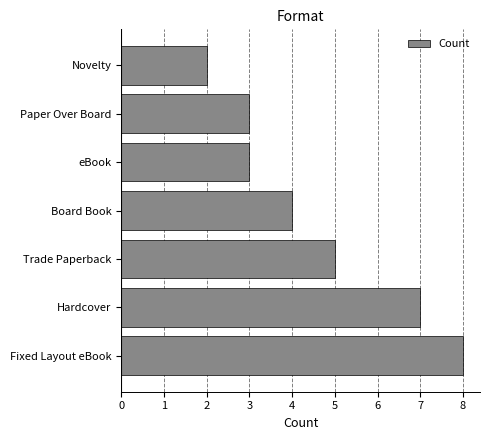

What is the approximate value at eBook?

3